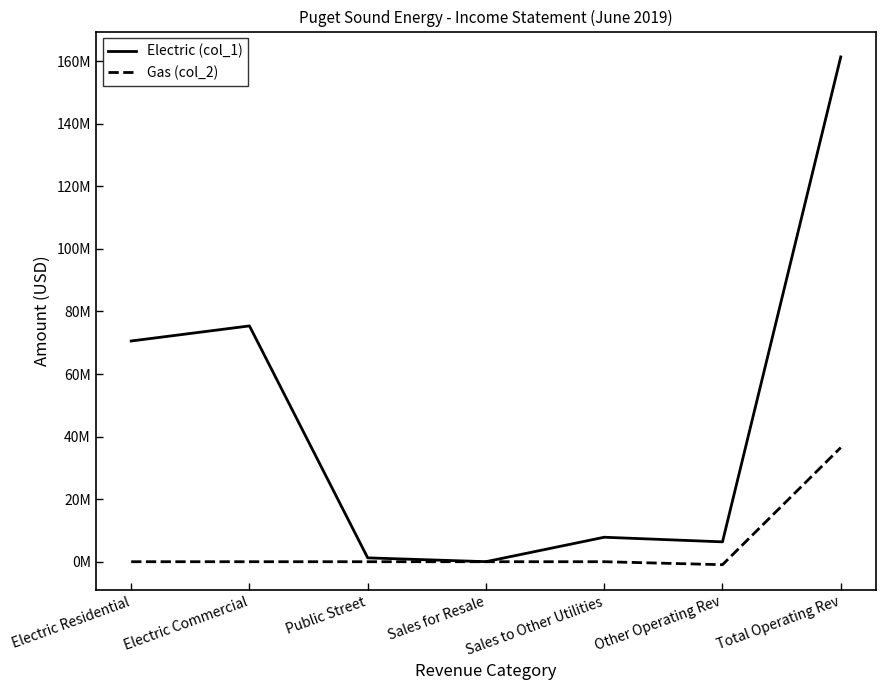

At which category does Gas (col_2) reach its first local valley?

Other Operating Rev